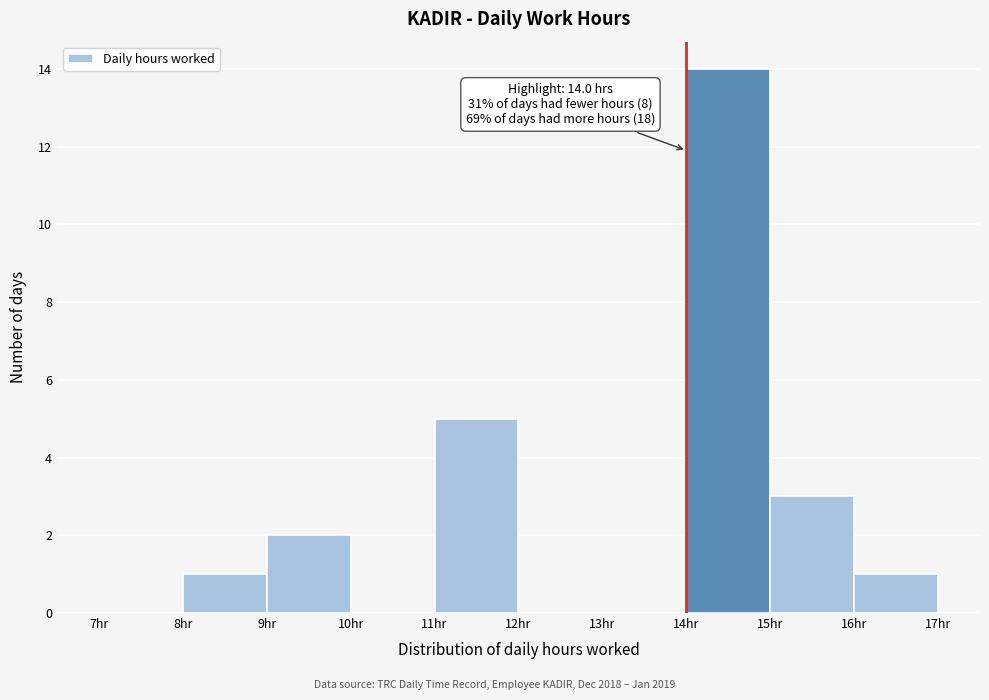

Which range on the x-axis has the tallest bar?

14 to 15